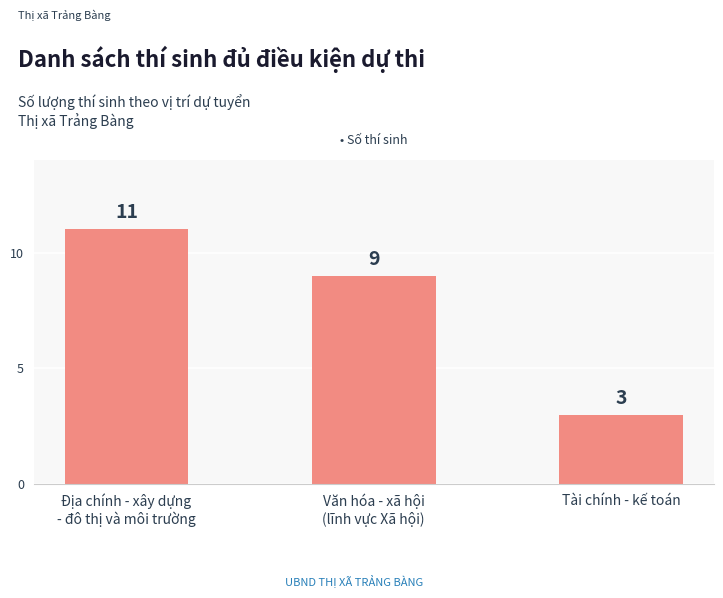

What is the greatest value displayed?

11